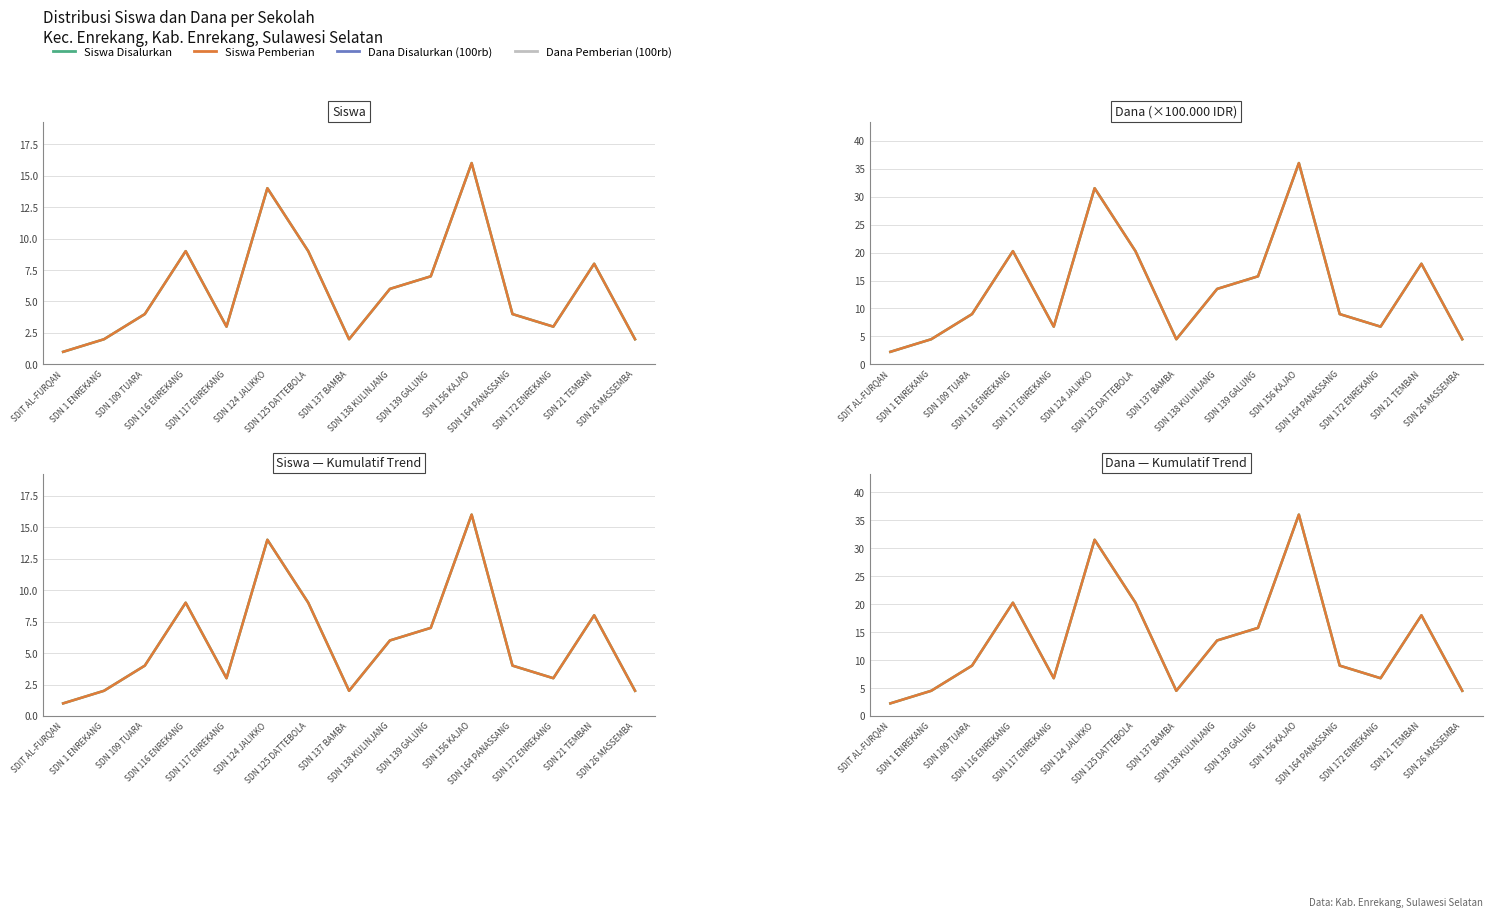

Is this an area chart (filled region under the line)?

No